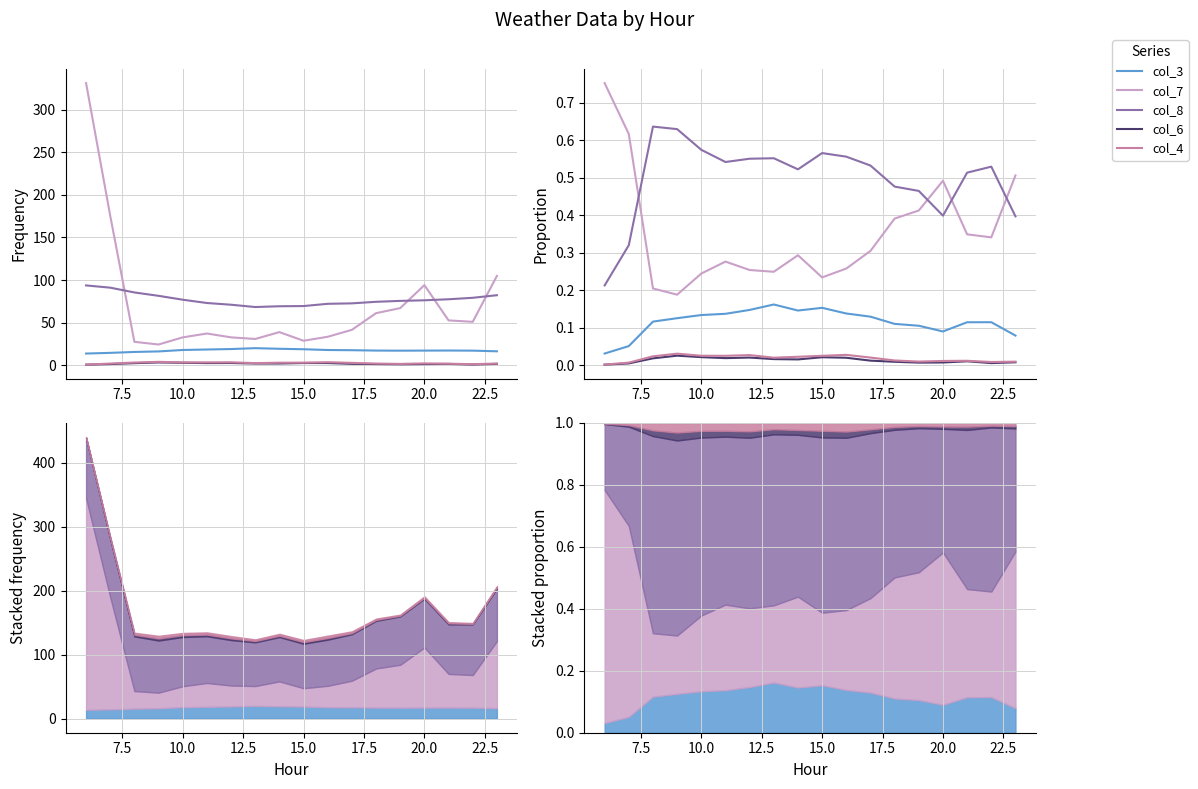

What is the greatest value displayed?

0.8